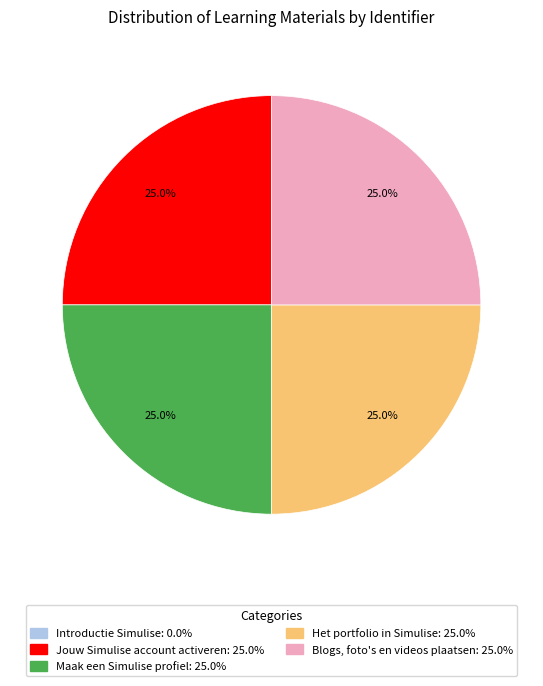

Does Maak een Simulise profiel account for over 50% of the chart?

No